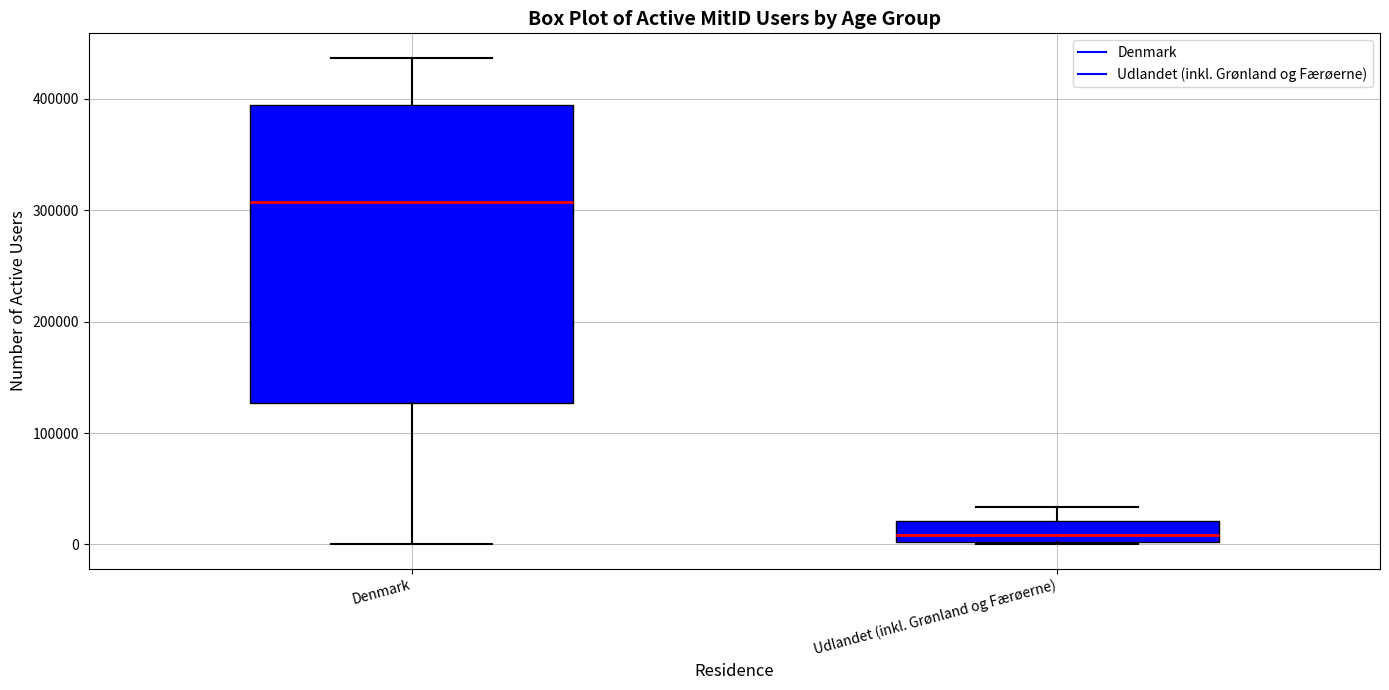

Where does the median line of the box for Denmark sit on the y-axis? The values are not printed on the chart, so give them approximately, as read against the axis.

310000